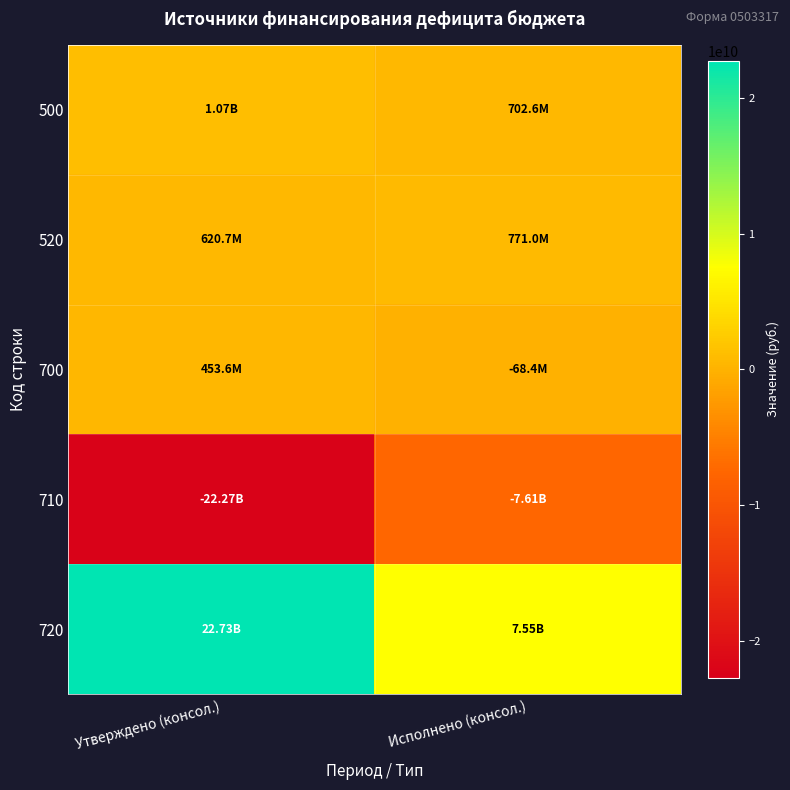

Between Утверждено (консол.) and Исполнено (консол.), which series saw the biggest shift?

720